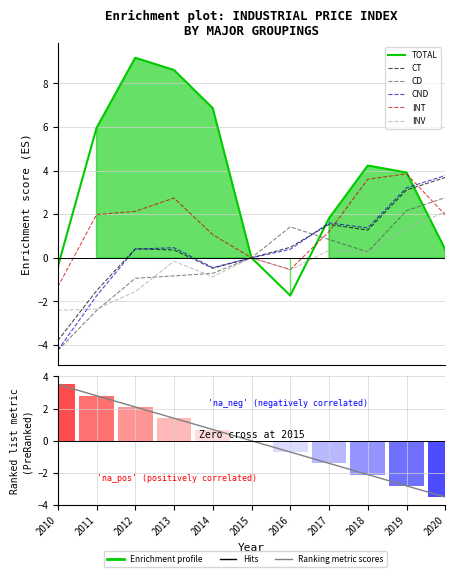

List the labels in order of CD value, smallest first.

2010, 2011, 2012, 2013, 2014, 2015, 2018, 2017, 2016, 2019, 2020